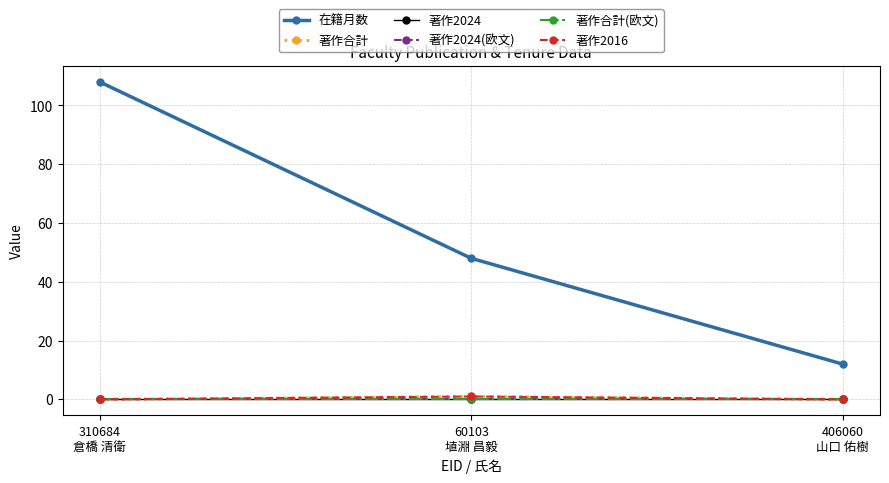

Does the chart have visible grid lines?

Yes